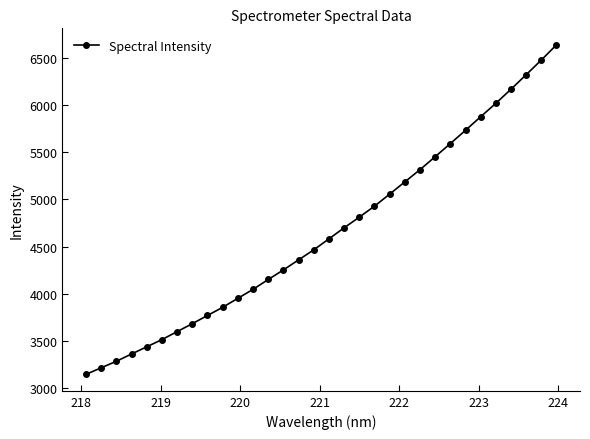

What is the value of the 14th point from the left?

4251.8